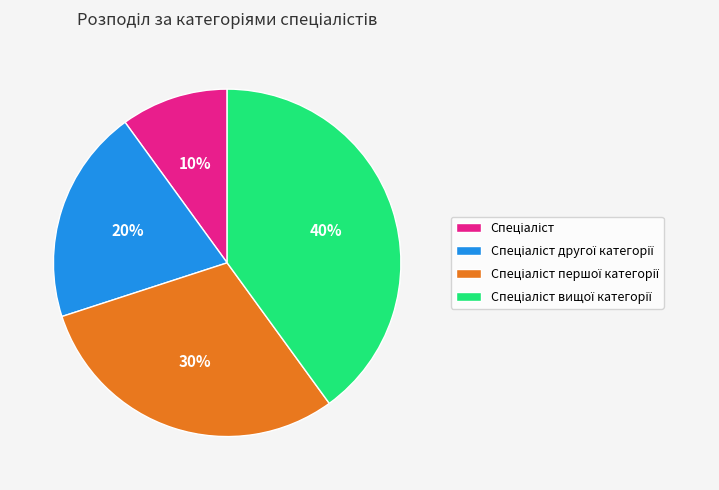

Is there any slice that represents more than half of the pie?

No